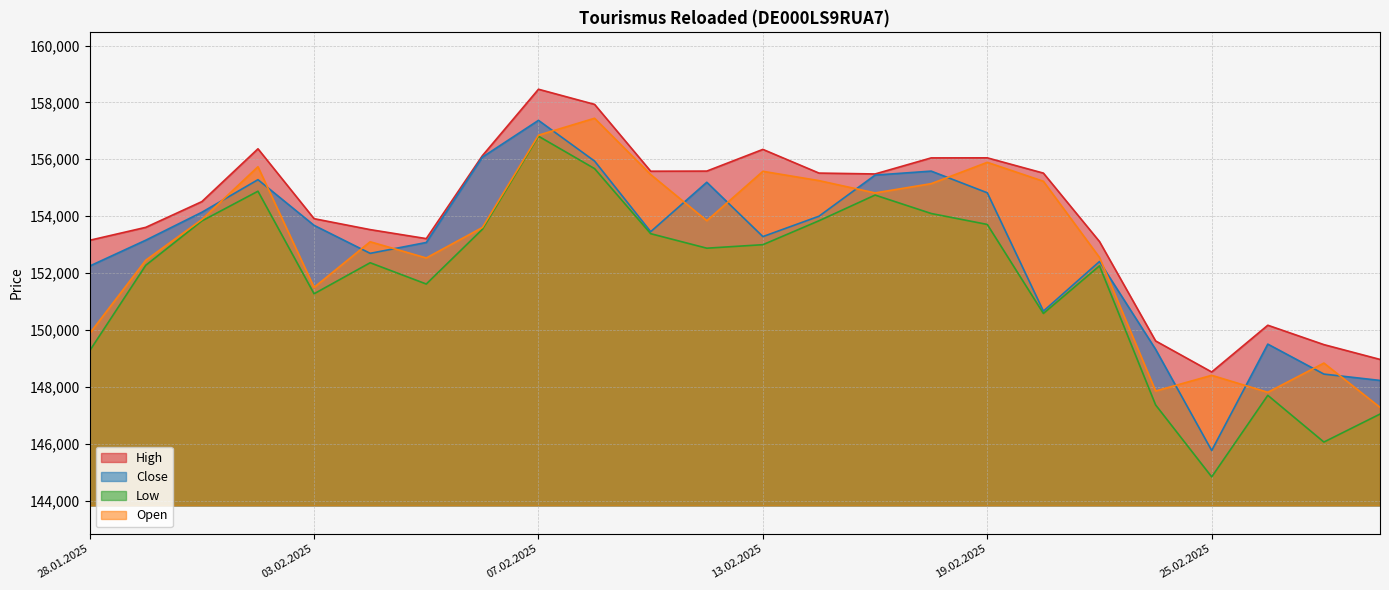

True or false: Open has a value of 237474 at 26.02.2025.

False